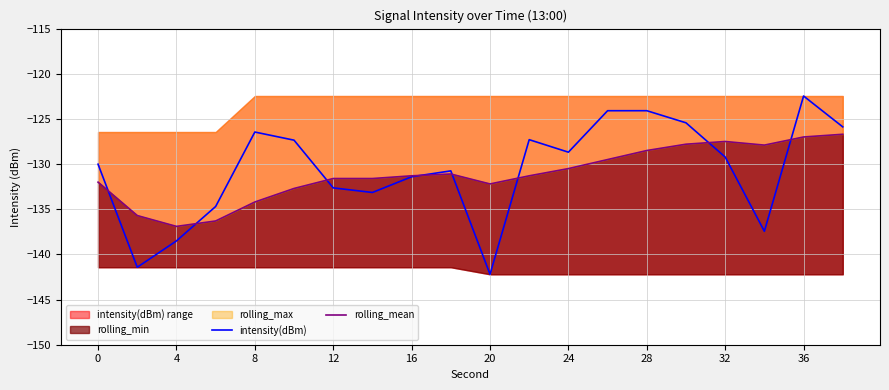

Is it true that intensity(dBm) equals -129.2 at 32?

True